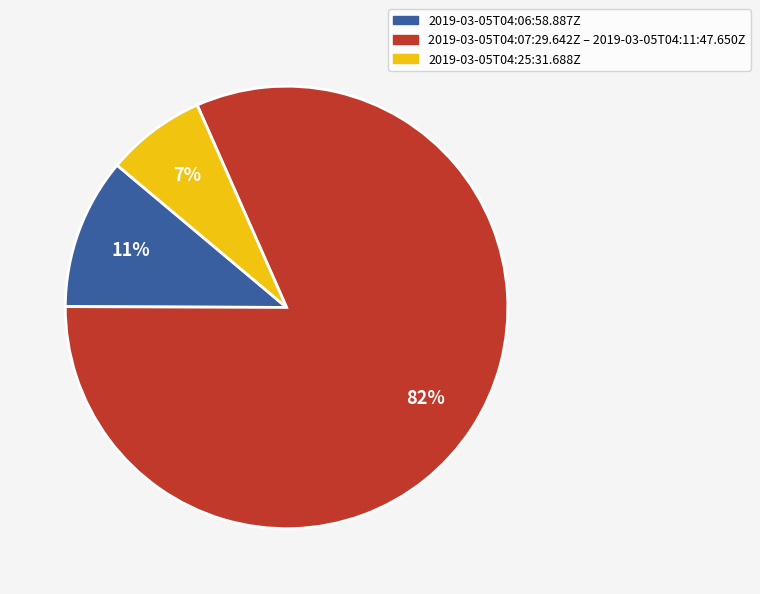

To the nearest percent, what is the average slice percentage?

33%